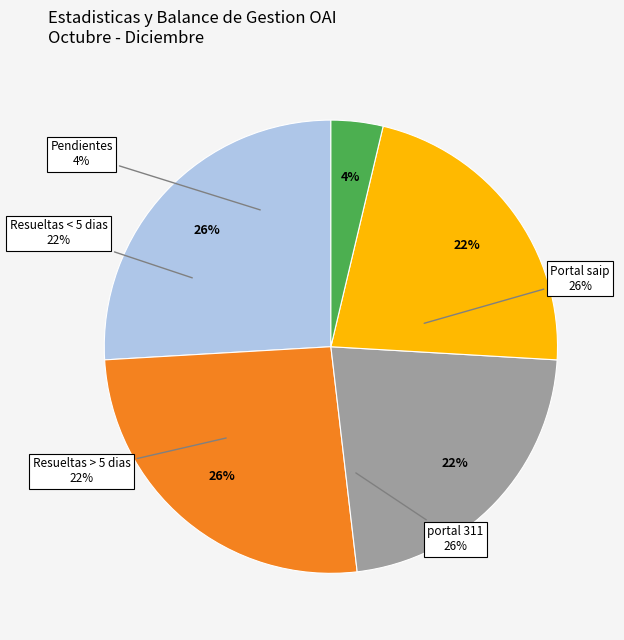

What percentage do Resueltas < 5 dias and Resueltas > 5 dias together represent?

44.4%